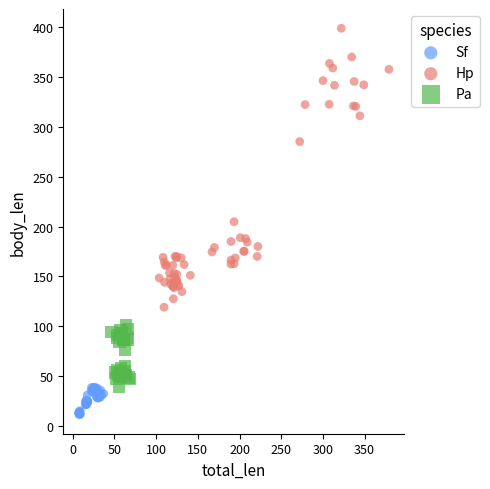

Which series contains the lowest Y value?

Sf